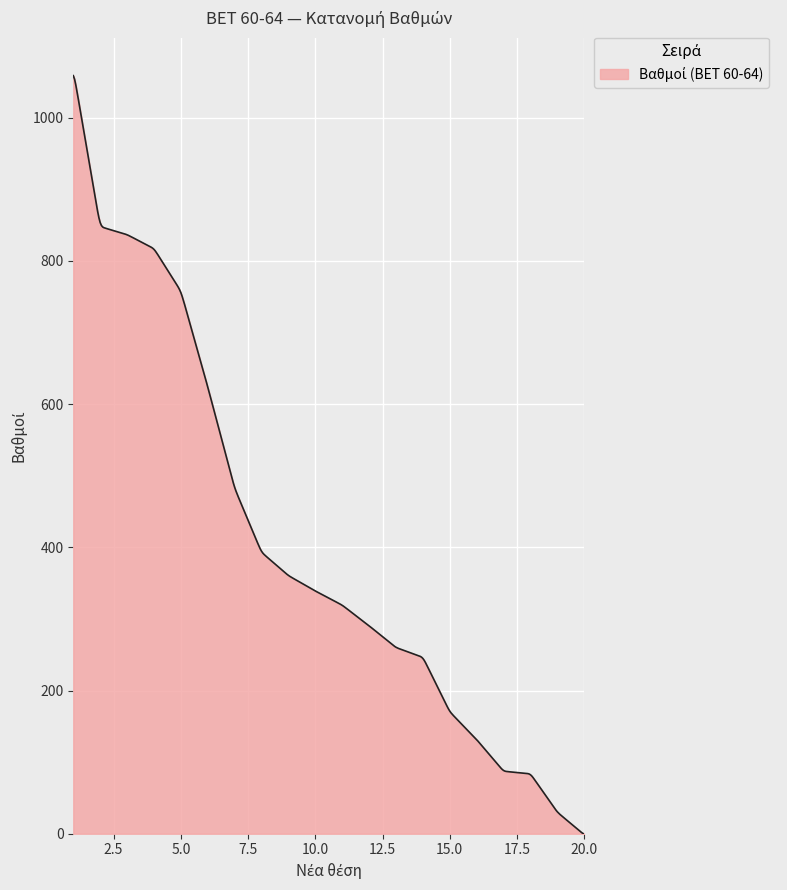

What is the difference between the maximum and minimum values?

1059.1